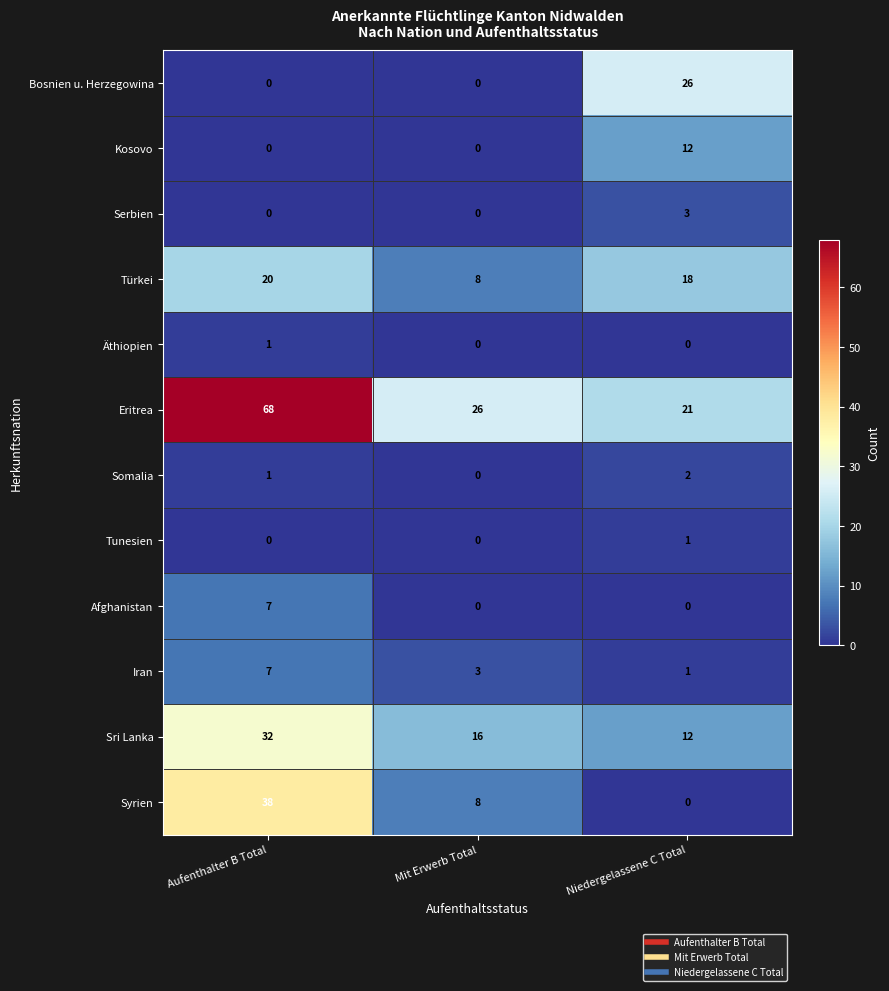

What is the difference between the maximum and minimum values in the Eritrea series?

47